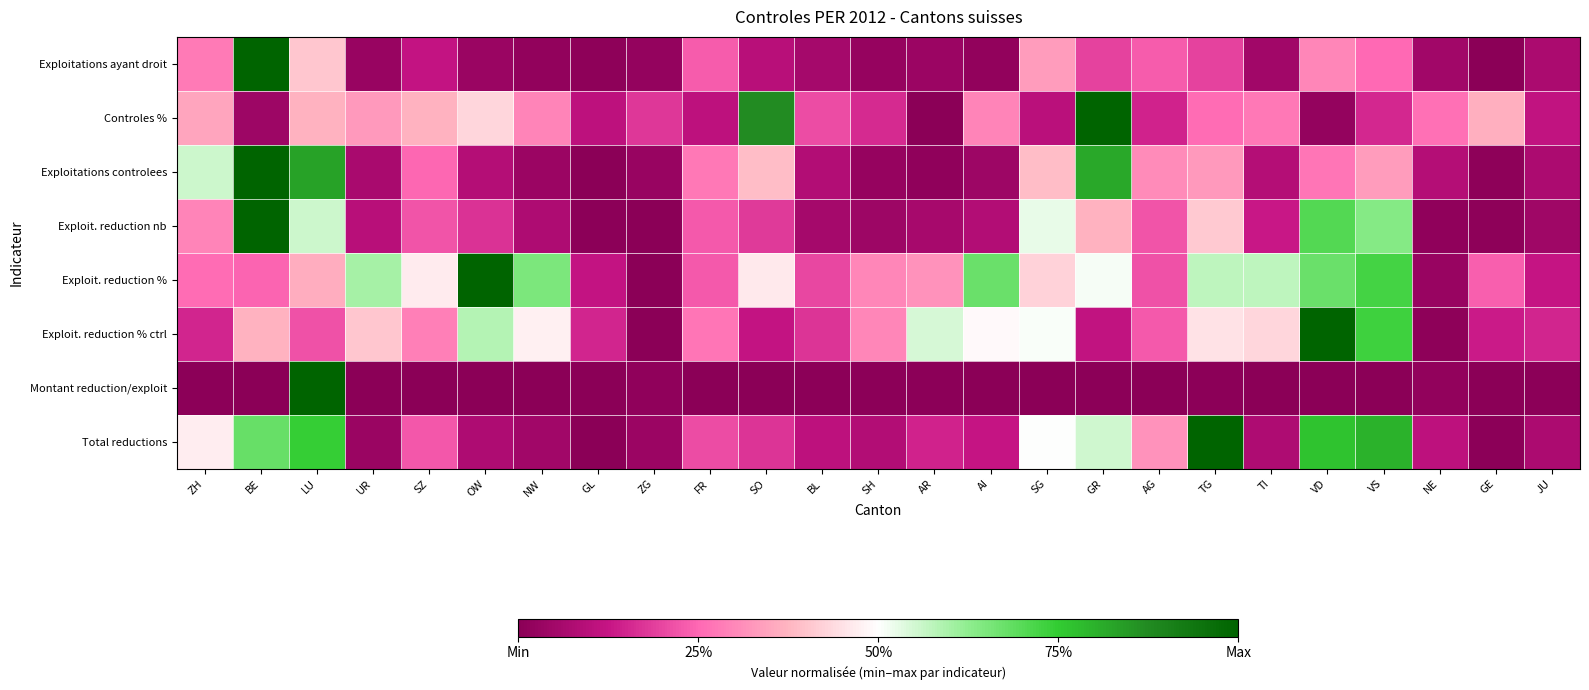

Reading left to right, transcribe all the data shown in this chart.

Exploitations ayant droit: ZH=0.3	BE=1.0	LU=0.4	UR=0.0	SZ=0.1	OW=0.0	NW=0.0	GL=0.0	ZG=0.0	FR=0.2	SO=0.1	BL=0.1	SH=0.0	AR=0.0	AI=0.0	SG=0.3	GR=0.2	AG=0.2	TG=0.2	TI=0.0	VD=0.3	VS=0.3	NE=0.0	GE=0.0	JU=0.1
Controles %: ZH=0.4	BE=0.0	LU=0.4	UR=0.3	SZ=0.4	OW=0.4	NW=0.3	GL=0.1	ZG=0.2	FR=0.1	SO=0.9	BL=0.2	SH=0.2	AR=0.0	AI=0.3	SG=0.1	GR=1.0	AG=0.1	TG=0.3	TI=0.3	VD=0.0	VS=0.2	NE=0.3	GE=0.4	JU=0.1
Exploitations controlees: ZH=0.6	BE=1.0	LU=0.8	UR=0.1	SZ=0.2	OW=0.1	NW=0.0	GL=0.0	ZG=0.0	FR=0.3	SO=0.4	BL=0.1	SH=0.0	AR=0.0	AI=0.0	SG=0.4	GR=0.8	AG=0.3	TG=0.3	TI=0.1	VD=0.3	VS=0.3	NE=0.1	GE=0.0	JU=0.1
Exploit. reduction nb: ZH=0.3	BE=1.0	LU=0.6	UR=0.1	SZ=0.2	OW=0.2	NW=0.1	GL=0.0	ZG=0.0	FR=0.2	SO=0.2	BL=0.1	SH=0.0	AR=0.1	AI=0.1	SG=0.5	GR=0.4	AG=0.2	TG=0.4	TI=0.1	VD=0.7	VS=0.6	NE=0.0	GE=0.0	JU=0.0
Exploit. reduction %: ZH=0.3	BE=0.2	LU=0.4	UR=0.6	SZ=0.5	OW=1.0	NW=0.6	GL=0.1	ZG=0.0	FR=0.2	SO=0.5	BL=0.2	SH=0.3	AR=0.3	AI=0.7	SG=0.4	GR=0.5	AG=0.2	TG=0.6	TI=0.6	VD=0.7	VS=0.7	NE=0.0	GE=0.2	JU=0.1
Exploit. reduction % ctrl: ZH=0.1	BE=0.4	LU=0.2	UR=0.4	SZ=0.3	OW=0.6	NW=0.5	GL=0.2	ZG=0.0	FR=0.3	SO=0.1	BL=0.2	SH=0.3	AR=0.5	AI=0.5	SG=0.5	GR=0.1	AG=0.2	TG=0.4	TI=0.4	VD=1.0	VS=0.7	NE=0.0	GE=0.1	JU=0.2
Montant reduction/exploit: ZH=0.0	BE=0.0	LU=1.0	UR=0.0	SZ=0.0	OW=0.0	NW=0.0	GL=0.0	ZG=0.0	FR=0.0	SO=0.0	BL=0.0	SH=0.0	AR=0.0	AI=0.0	SG=0.0	GR=0.0	AG=0.0	TG=0.0	TI=0.0	VD=0.0	VS=0.0	NE=0.0	GE=0.0	JU=0.0
Total reductions: ZH=0.5	BE=0.7	LU=0.7	UR=0.0	SZ=0.2	OW=0.1	NW=0.1	GL=0.0	ZG=0.0	FR=0.2	SO=0.2	BL=0.1	SH=0.1	AR=0.1	AI=0.1	SG=0.5	GR=0.6	AG=0.3	TG=1.0	TI=0.1	VD=0.8	VS=0.8	NE=0.1	GE=0.0	JU=0.1